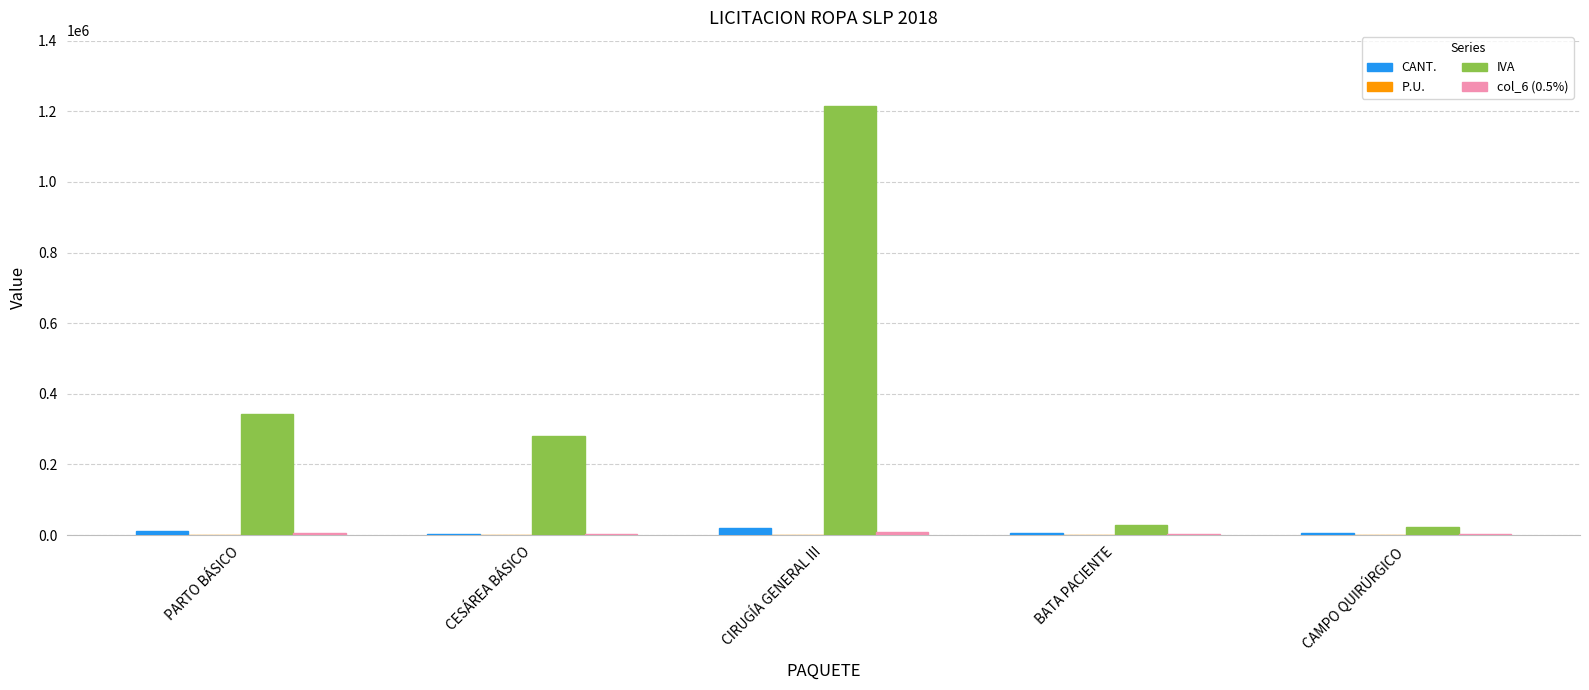

At which category is the sum across all series the highest?

CIRUGÍA GENERAL III